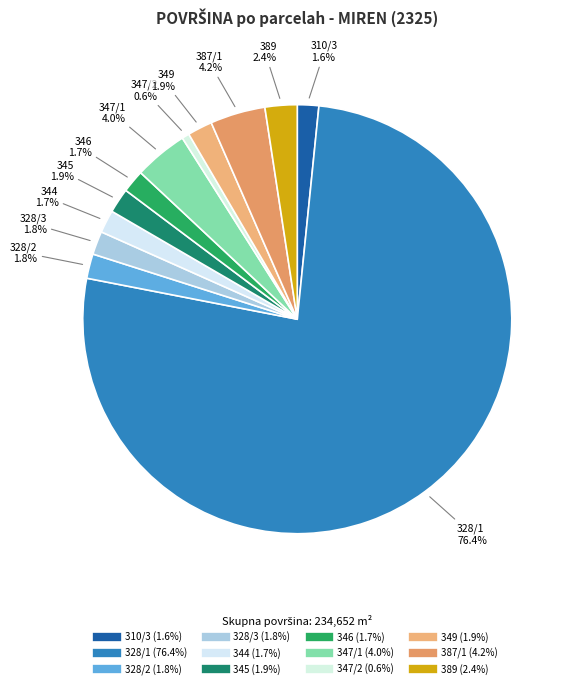

Count the number of slices in the pie.

12